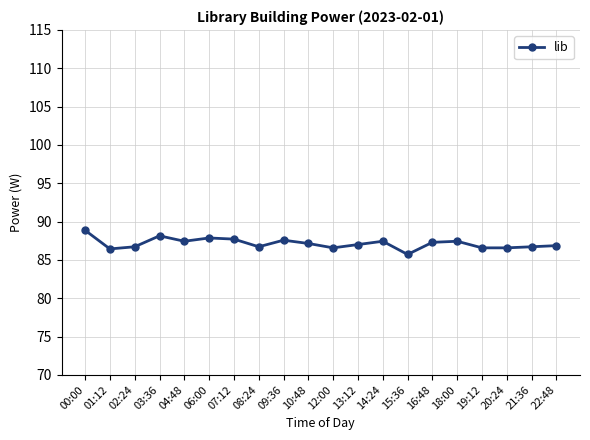

What is the greatest value displayed?

88.9